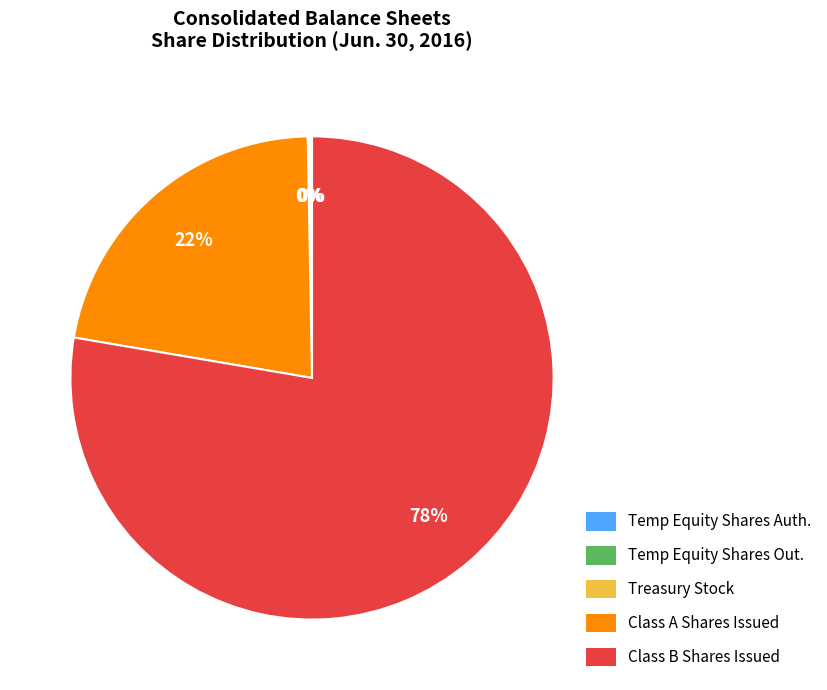

Is there a majority slice in this chart?

Yes